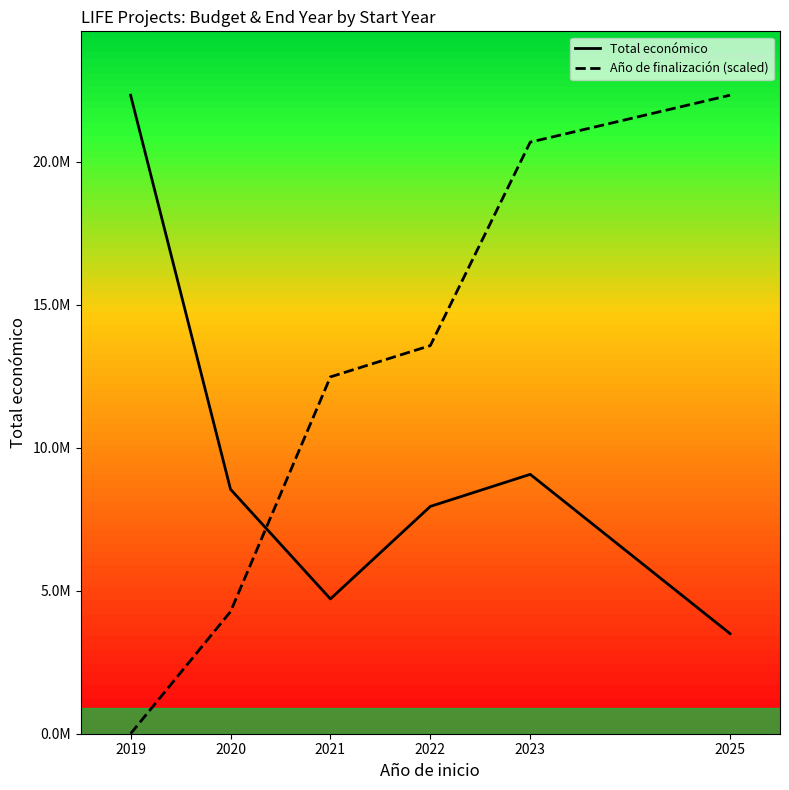

What is the difference between the maximum and minimum values in the Año de finalización (scaled) series?

22323485.0